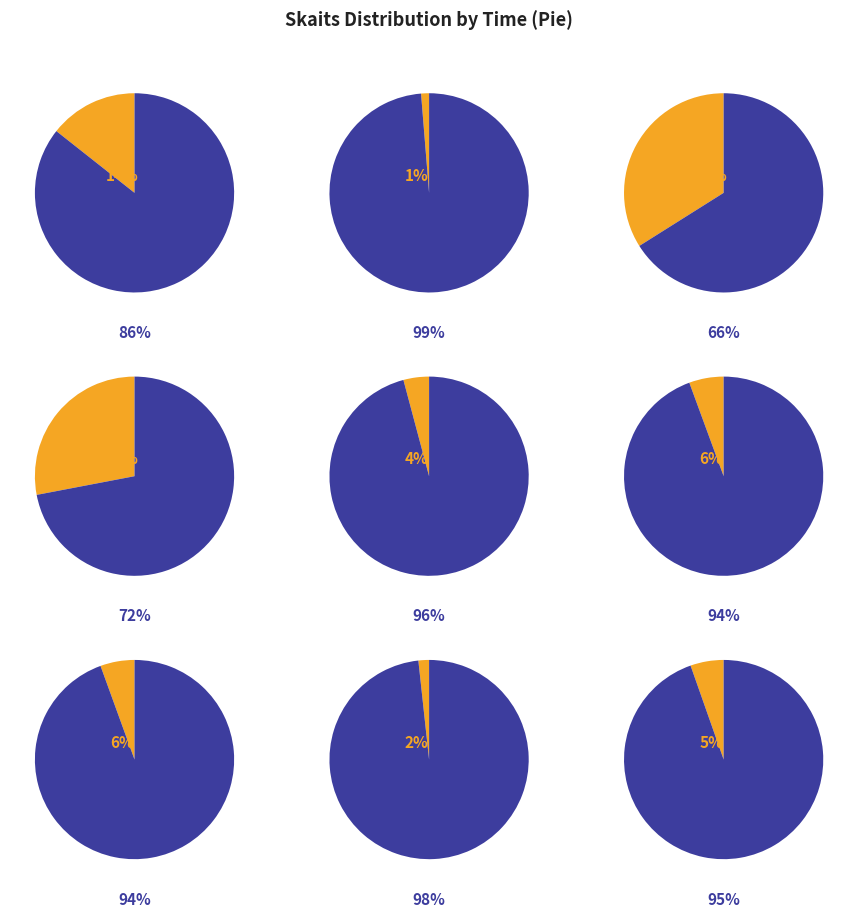

True or false: 10:08:54 (741) accounts for 4% of the total.

True